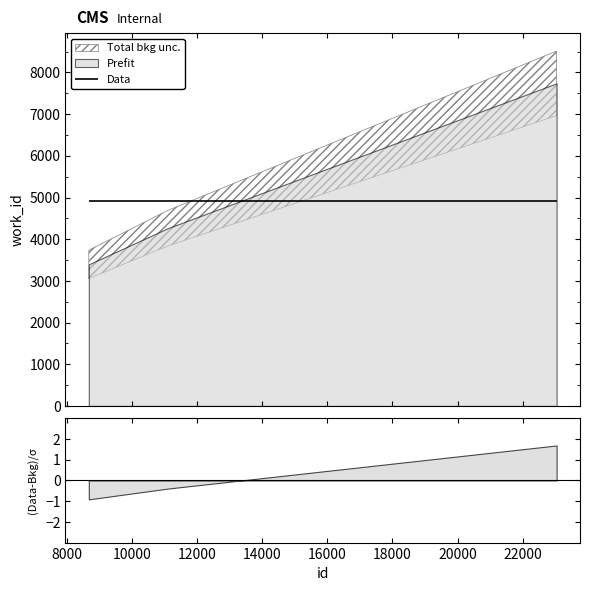

True or false: there are more than 1 points higher than both neighbors.

False